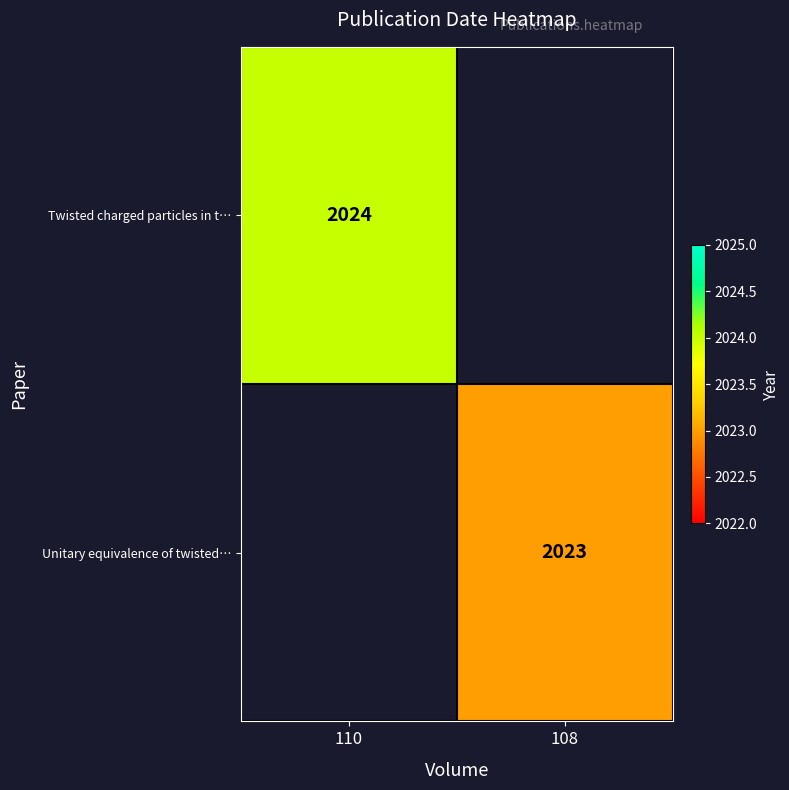

Is the value of Twisted charged particles in t… at 110 greater than the value of Unitary equivalence of twisted… at 108?

Yes